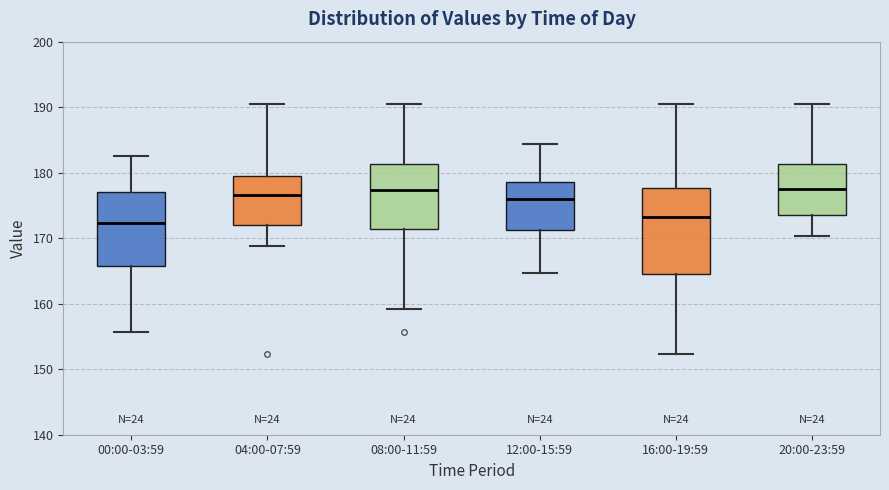

Where does the lower whisker of the box for 04:00-07:59 end on the y-axis? The values are not printed on the chart, so give them approximately, as read against the axis.

169